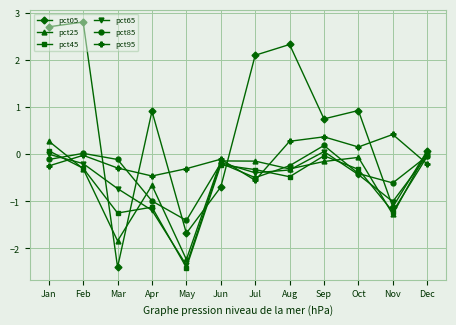

What is the sum of the pct25 values at Dec and May?

-2.2